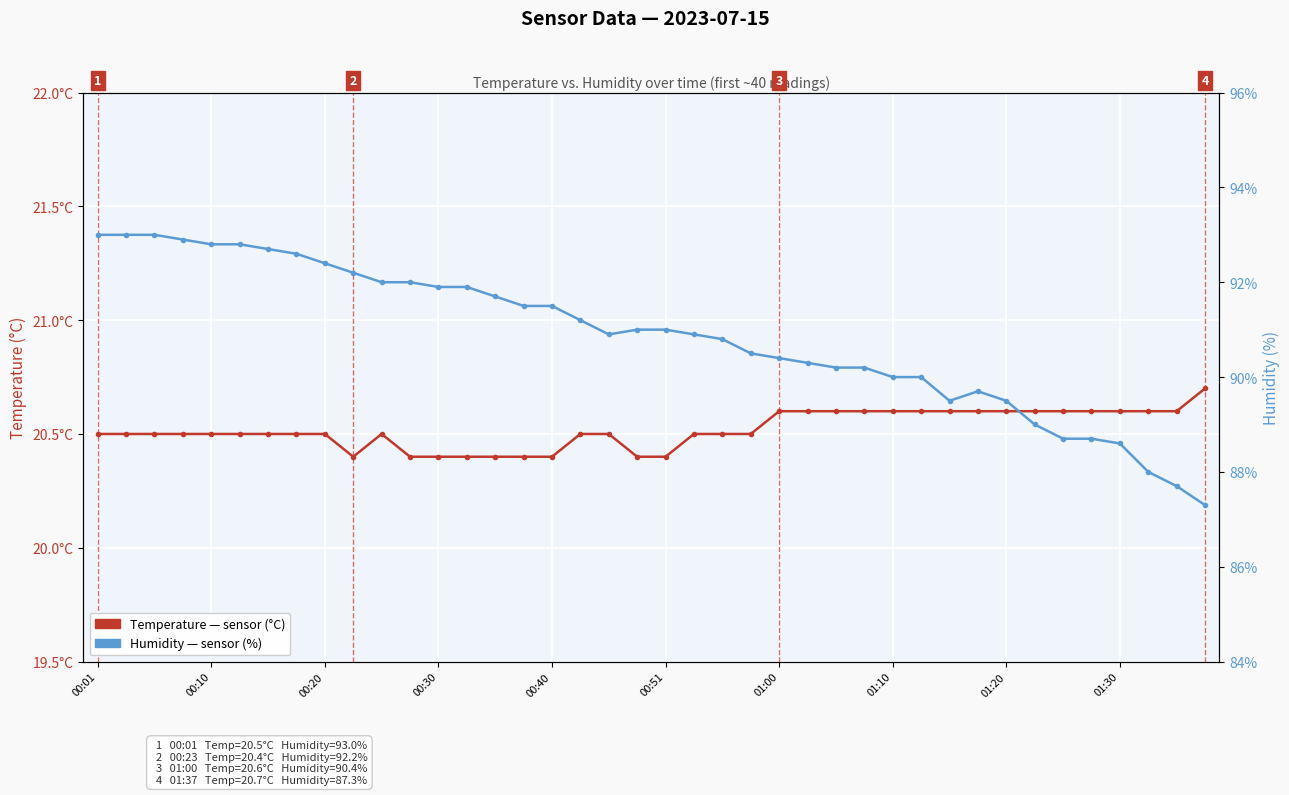

What is the value of the Temperature (°C) point at the 17th from the left?

20.4